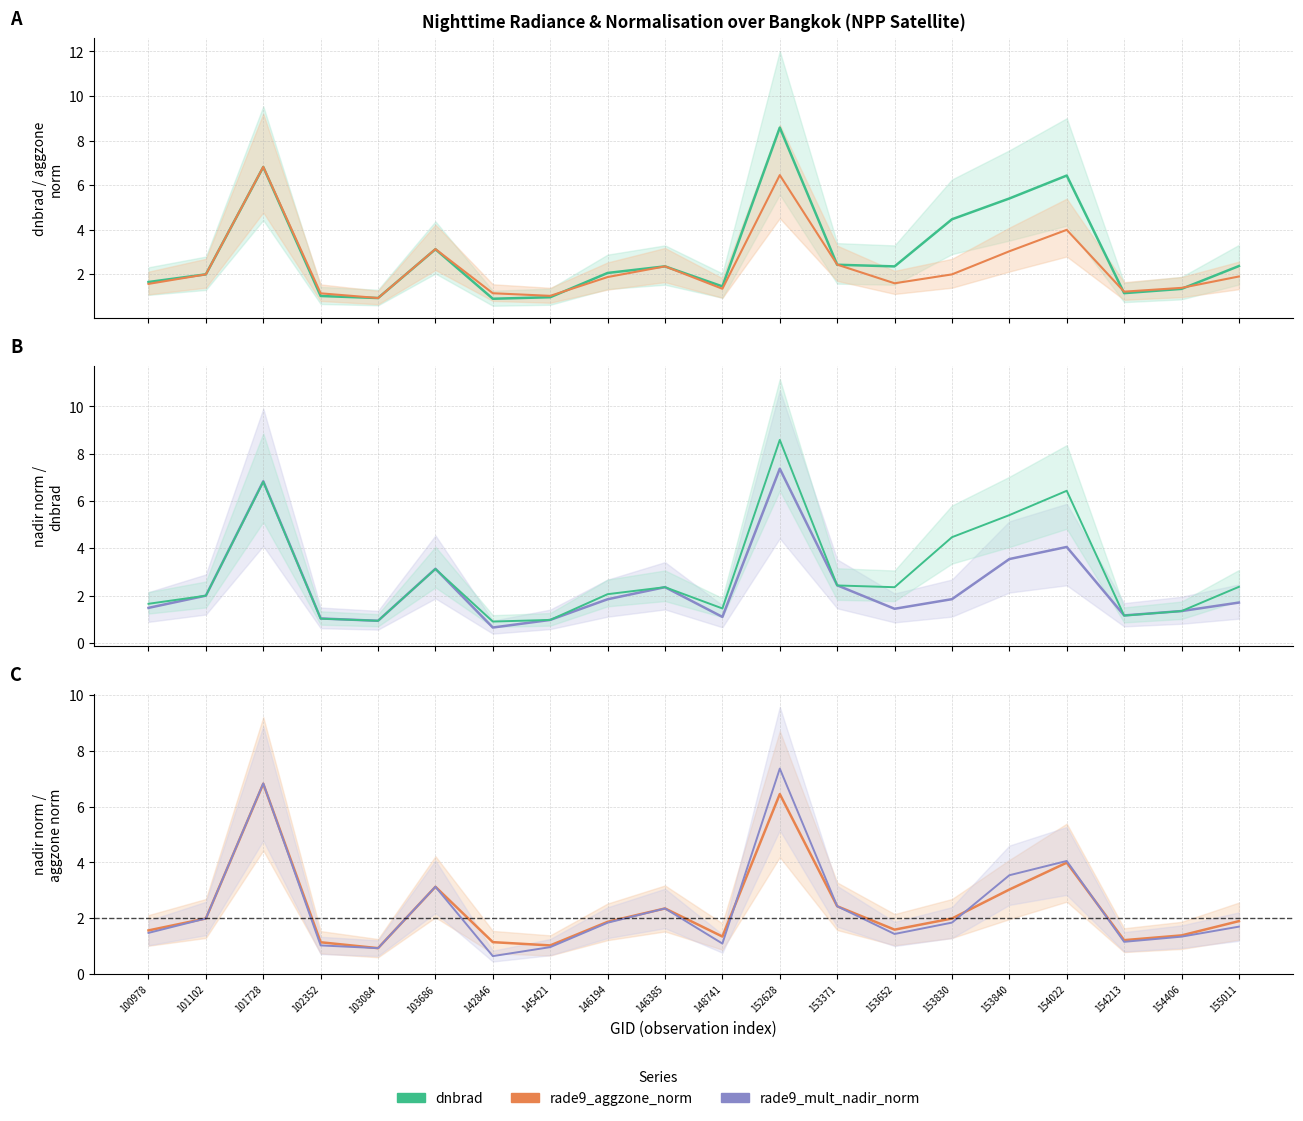

Reading right to left, list all the values displayed in this chart.

dnbrad: 2.4	1.3	1.2	6.4	5.4	4.5	2.4	2.4	8.6	1.5	2.4	2.1	1.0	0.9	3.1	0.9	1.0	6.8	2.0	1.7
rade9_aggzone_norm: 1.9	1.4	1.2	4.0	3.0	2.0	1.6	2.4	6.5	1.3	2.4	1.9	1.0	1.1	3.1	0.9	1.1	6.8	2.0	1.6
rade9_mult_nadir_norm: 1.7	1.3	1.2	4.1	3.5	1.8	1.4	2.4	7.4	1.1	2.4	1.8	1.0	0.6	3.1	0.9	1.0	6.8	2.0	1.5